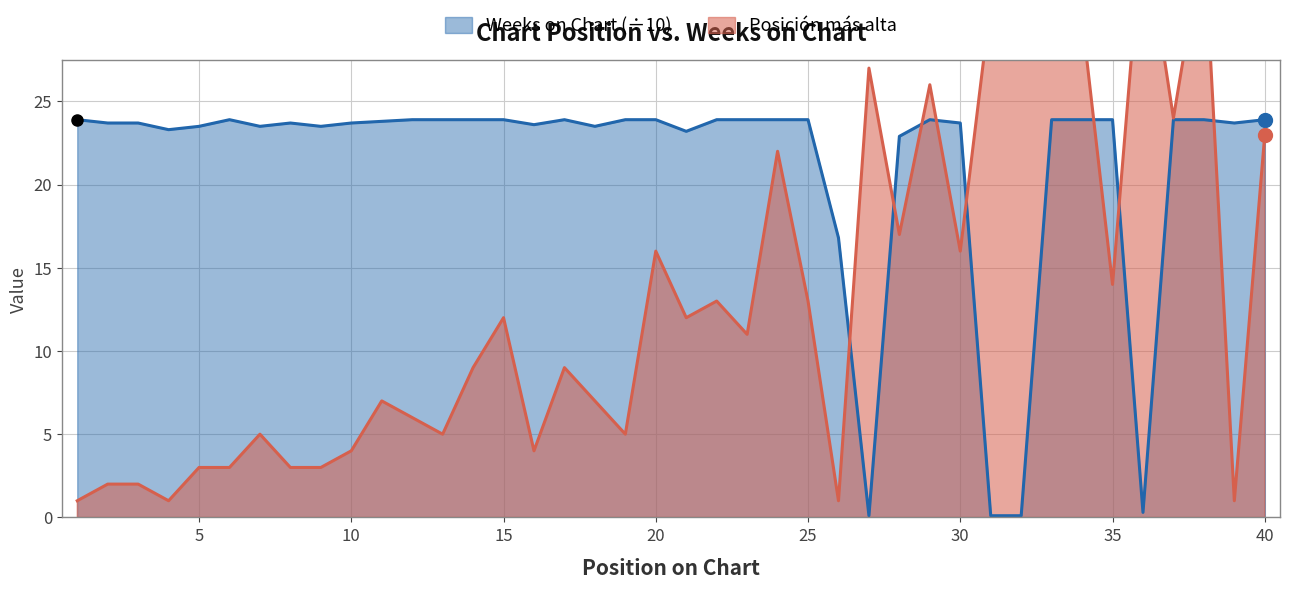

What is the greatest value displayed?

36.0